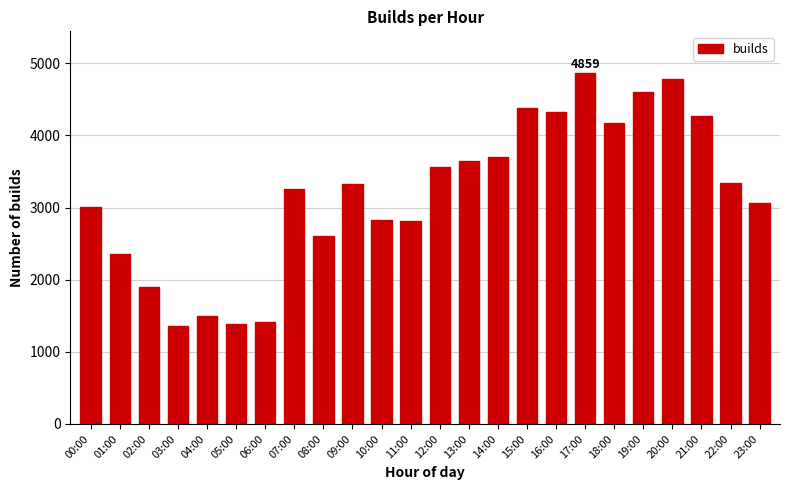

True or false: the data shows 4693 at 09:00.

False